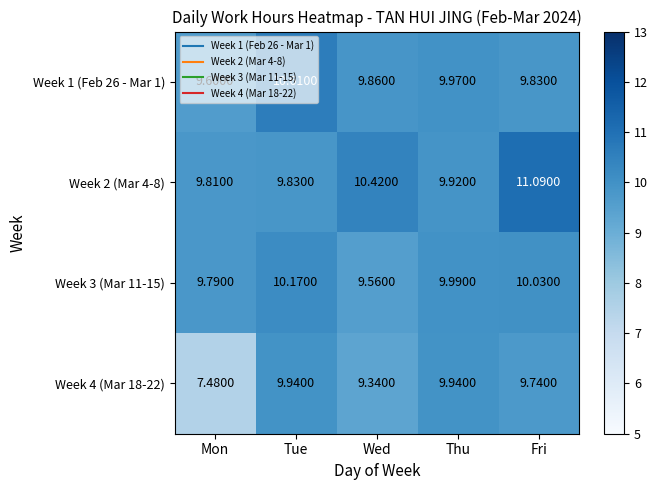

Where does the Week 4 (Mar 18-22) series first go above 9?

Tue